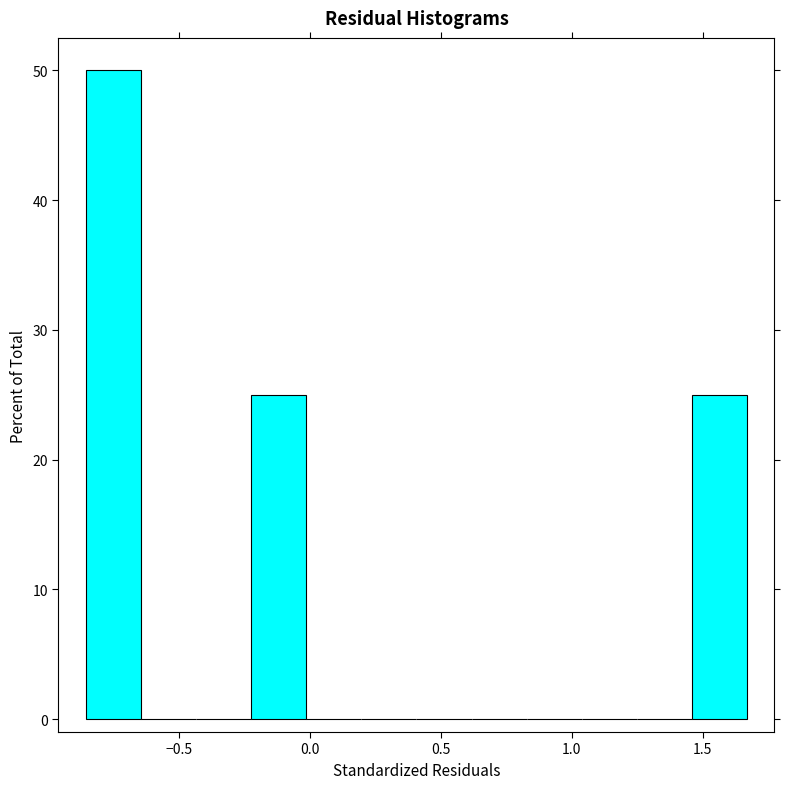

Reading left to right, transcribe this chart: for each bar, give the range it covers on the x-axis and its height. Neither the bar edges nor the heights are printed on the chart, so give them approximately, as read against the axes.

-0.85 to -0.65: 50
-0.65 to -0.45: 0
-0.45 to -0.25: 0
-0.25 to 0.00: 25
0.00 to 0.20: 0
0.20 to 0.40: 0
0.40 to 0.60: 0
0.60 to 0.85: 0
0.85 to 1.05: 0
1.05 to 1.25: 0
1.25 to 1.45: 0
1.45 to 1.65: 25